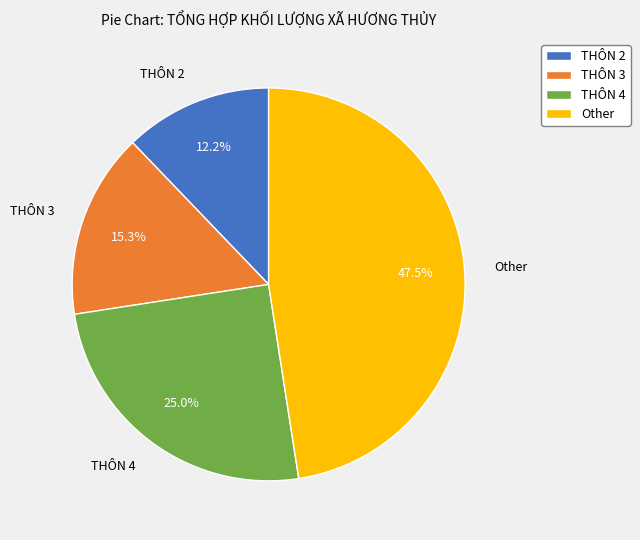

Which has a higher value, THÔN 3 or Other?

Other